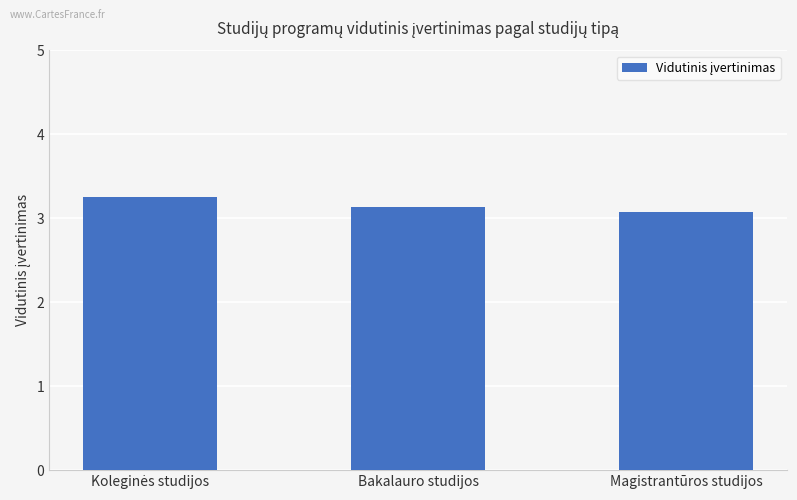

What is the ratio of the value at Magistrantūros studijos to the value at Bakalauro studijos?

1.0